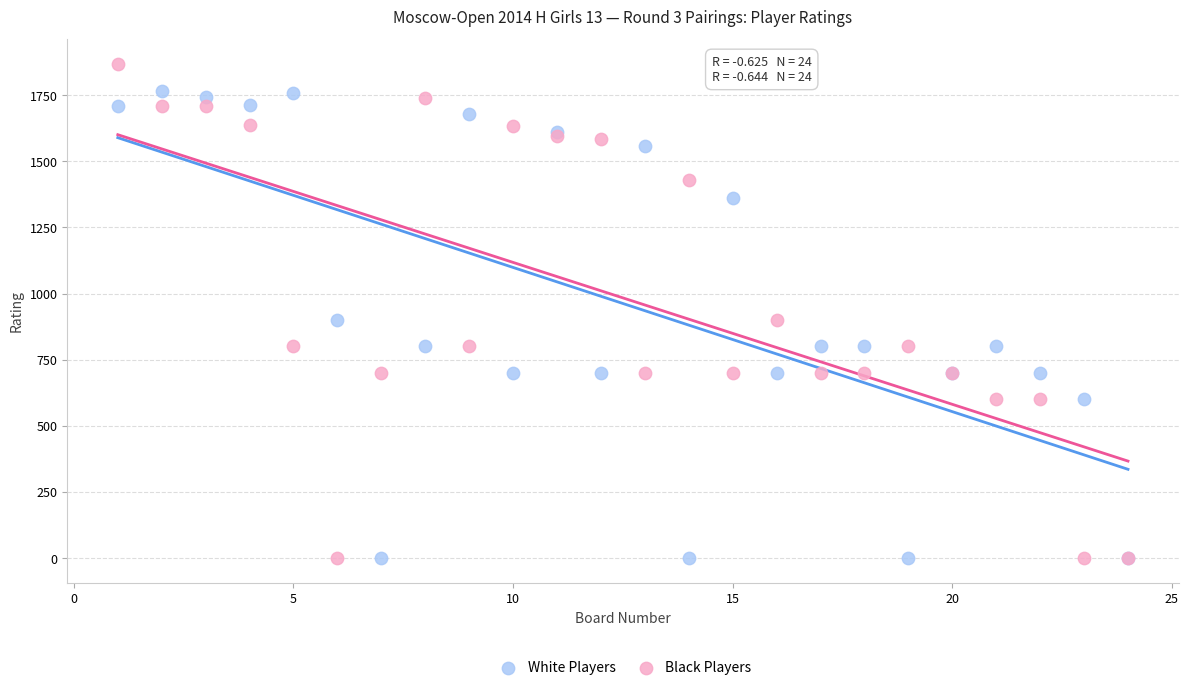

Which series has the widest spread of Y values?

Black Players